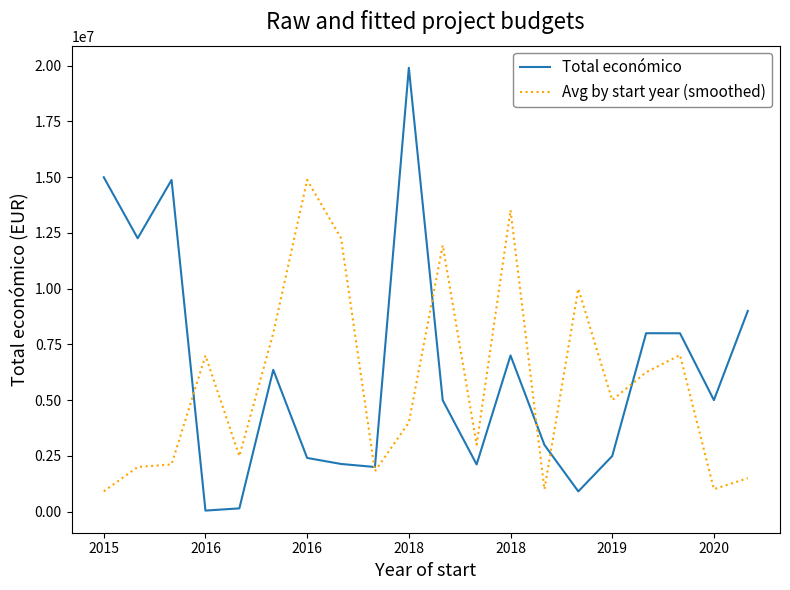

What is the sum of all Avg by start year (smoothed) values?

115683372